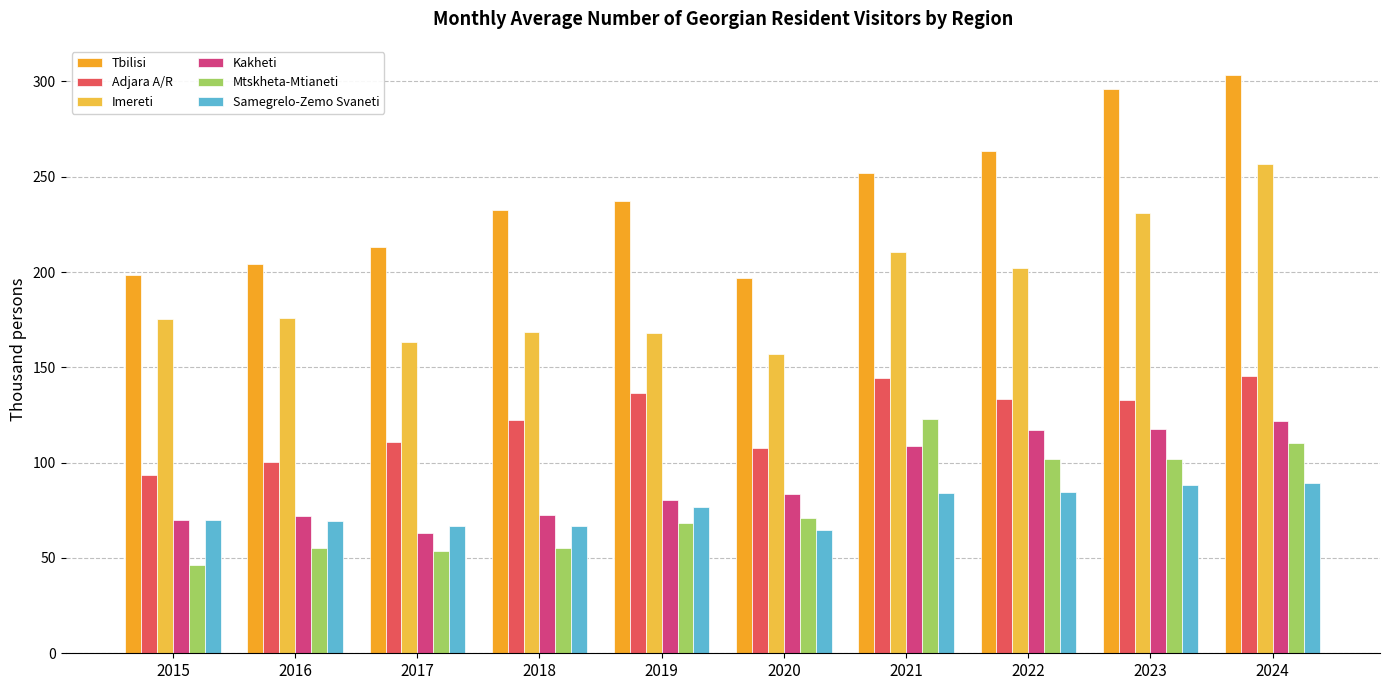

What is the difference between the maximum and minimum values in the Samegrelo-Zemo Svaneti series?

25.1